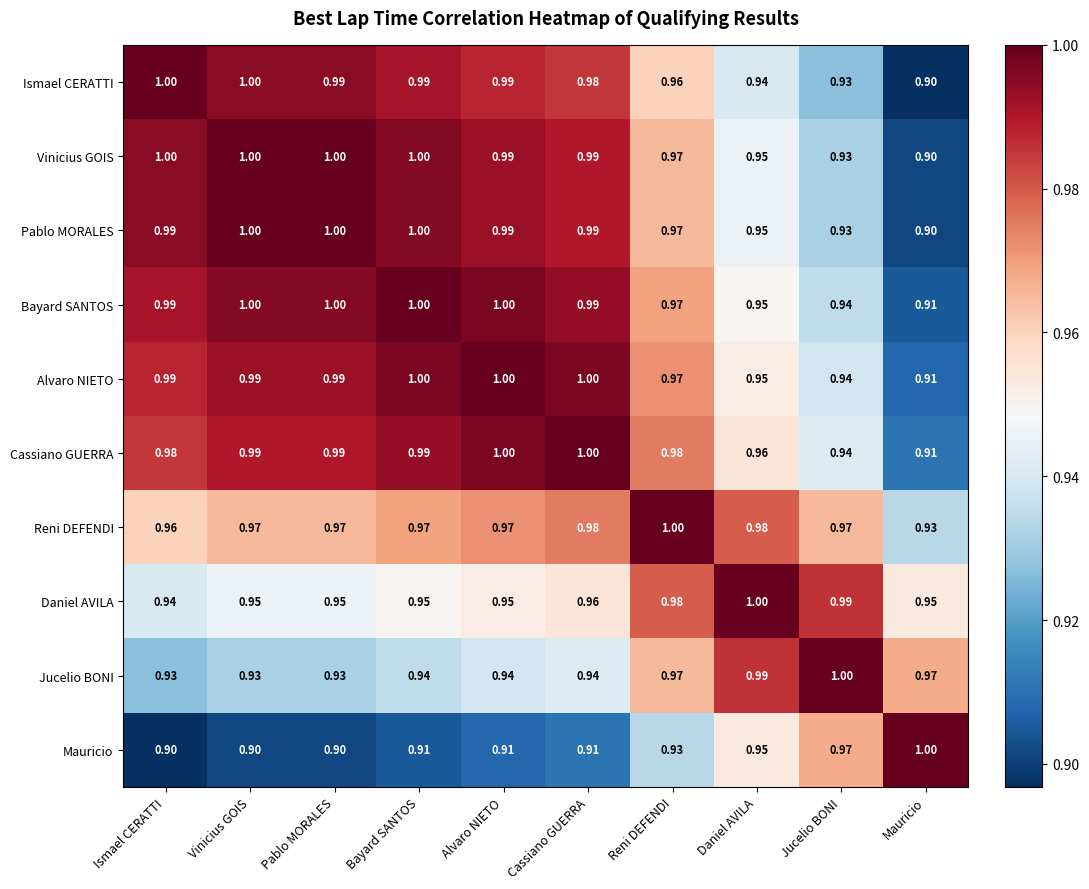

At which label is Bayard SANTOS closest to 0?

Mauricio